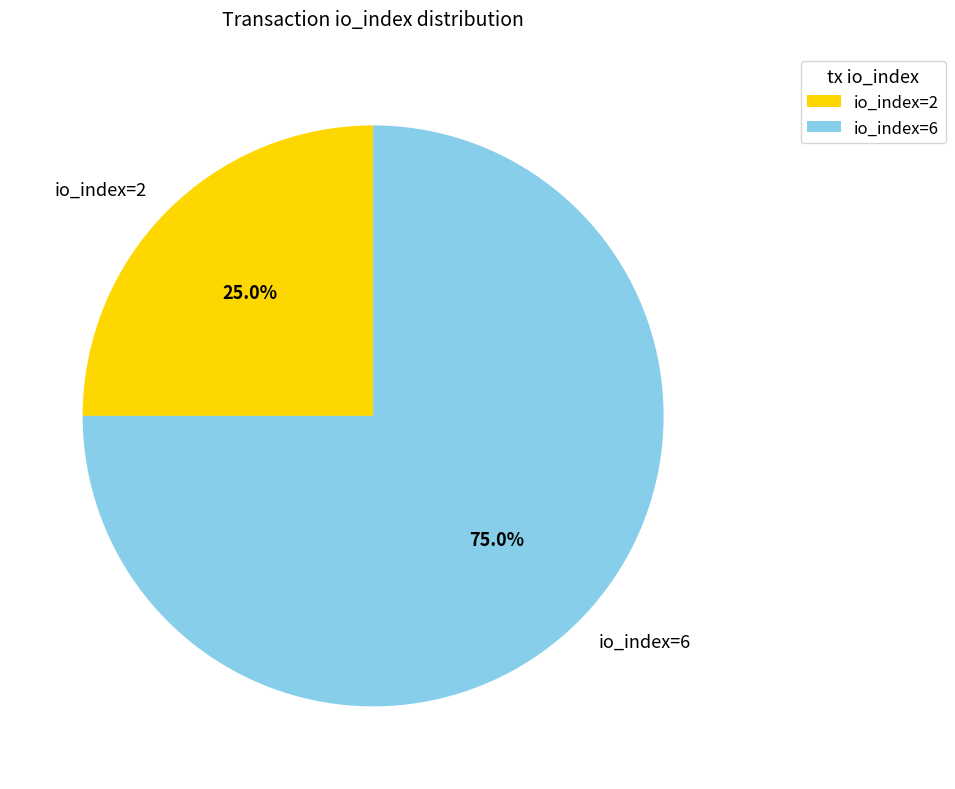

How many slices are in this pie chart?

2